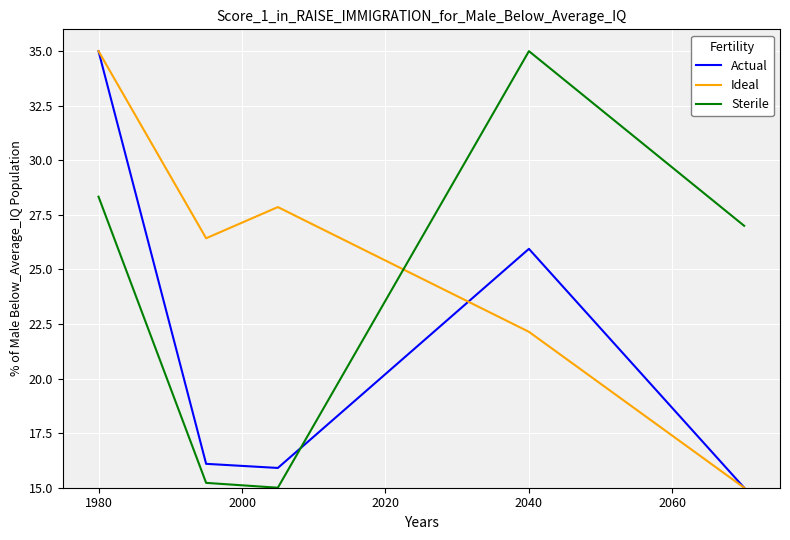

How many series are shown in this chart?

3